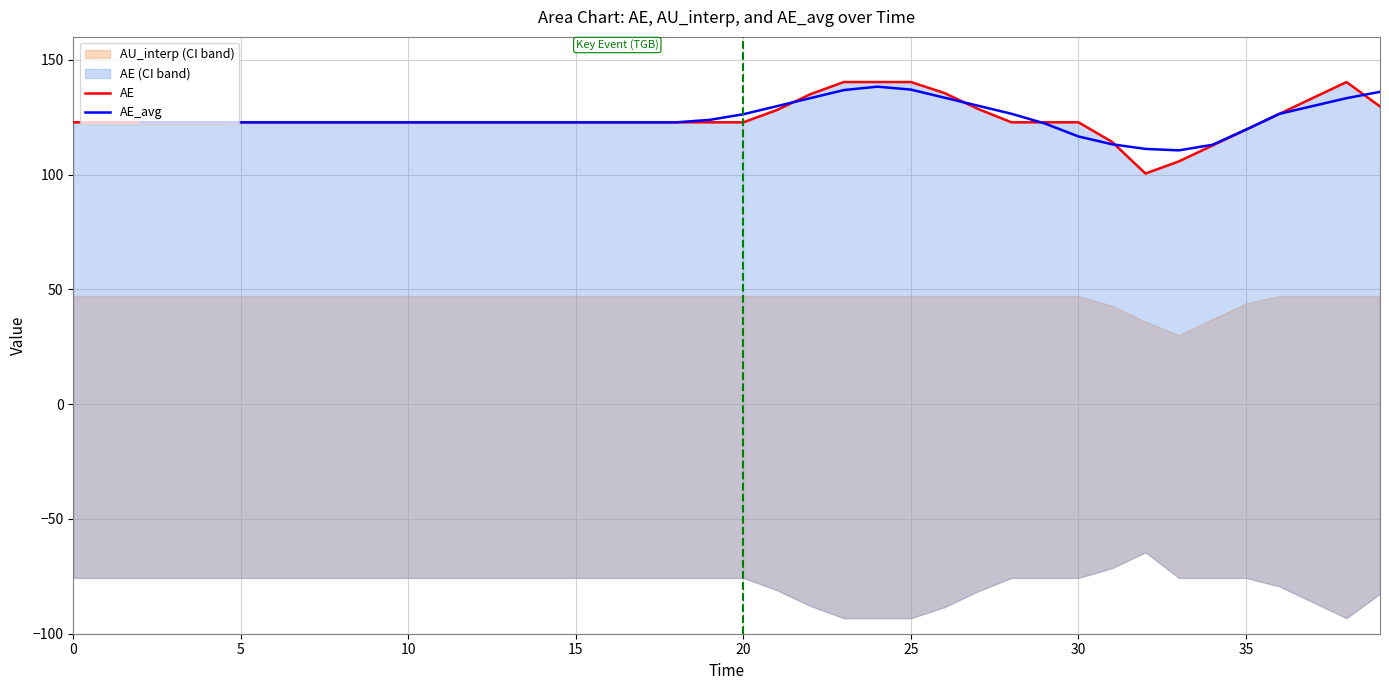

What is the label of the 31st point from the left?

30